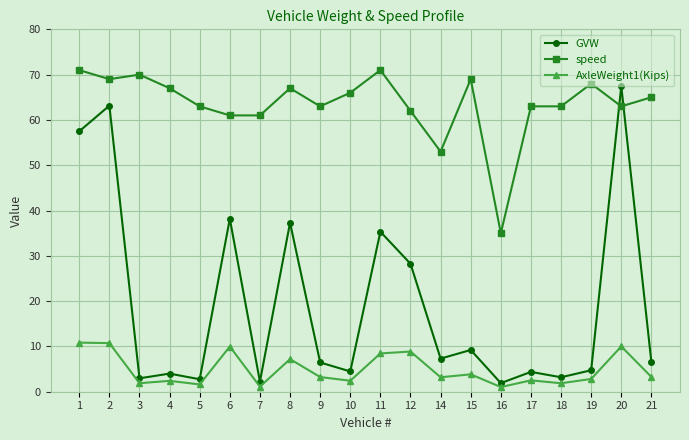

True or false: GVW and AxleWeight1(Kips) cross at least once.

False